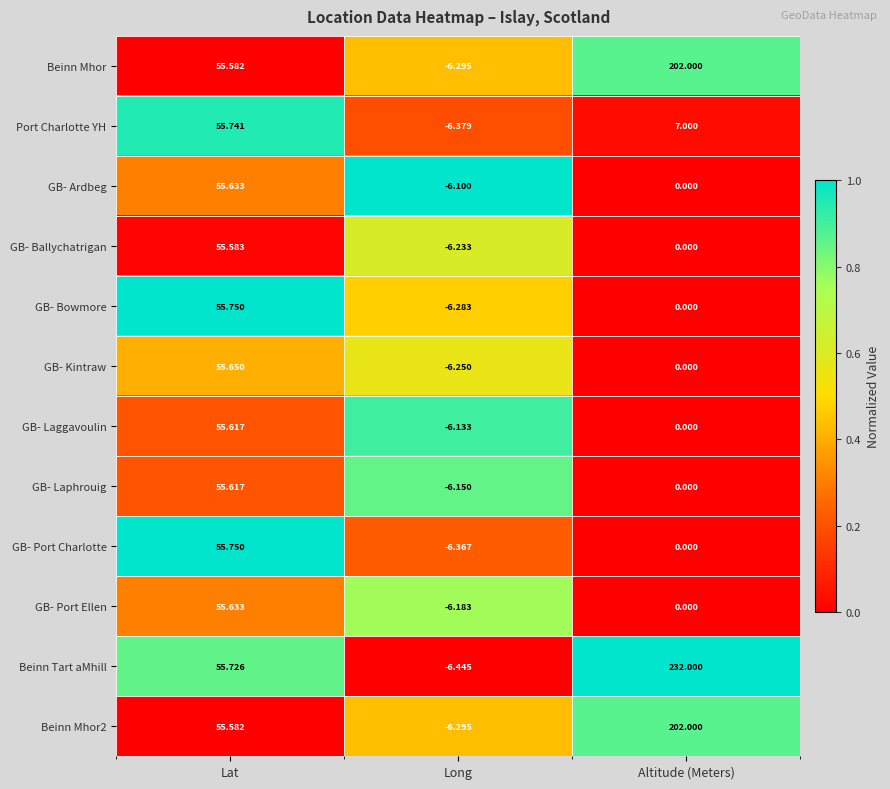

At how many categories does at least one series exceed 0?

2